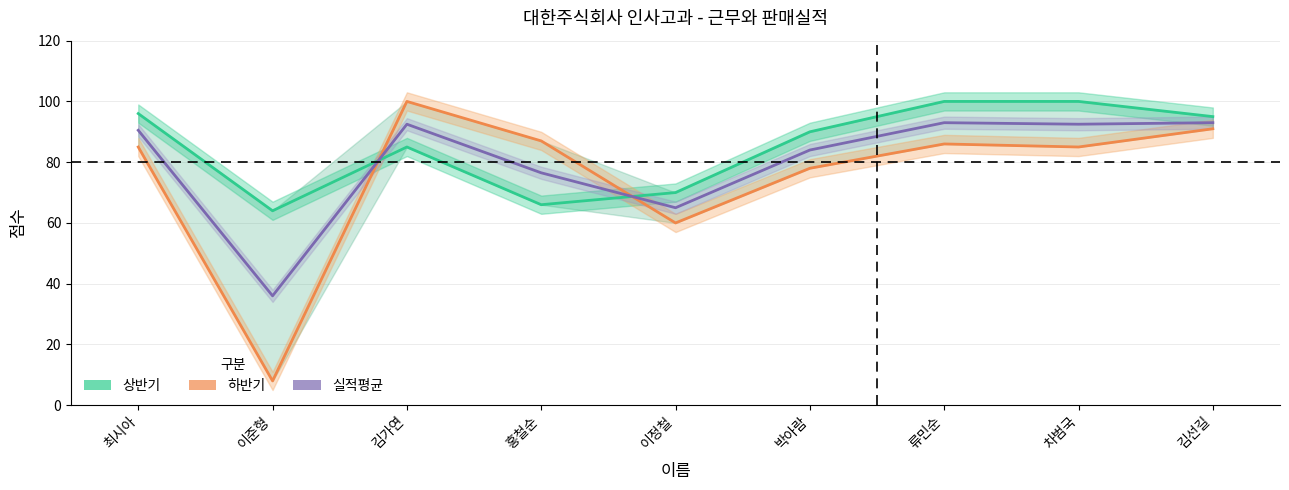

Rank the series by their maximum value, from lowest to highest.

실적평균, 상반기, 하반기